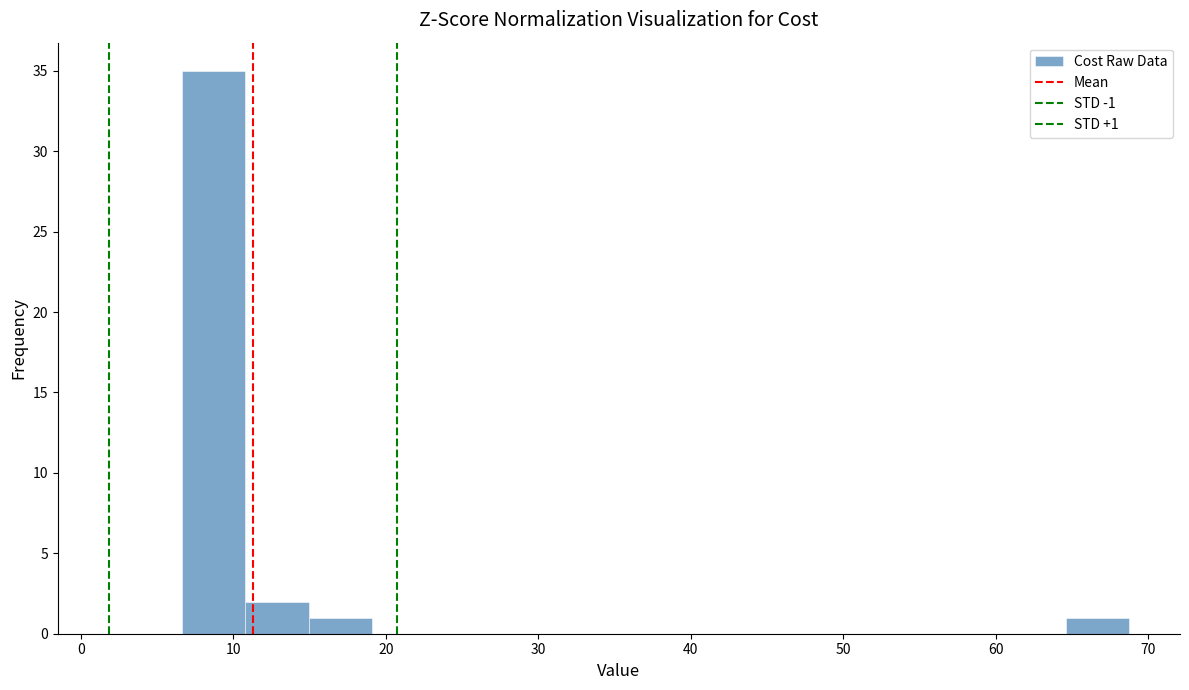

Over which range of the x-axis is the bar tallest?

7 to 11